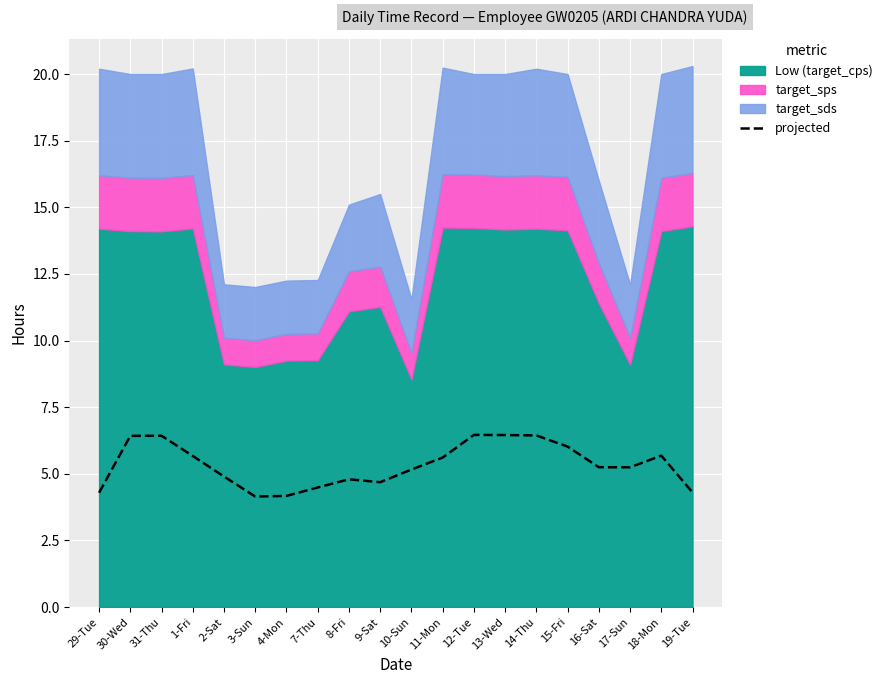

At which category does the data reach its first local peak?

31-Thu